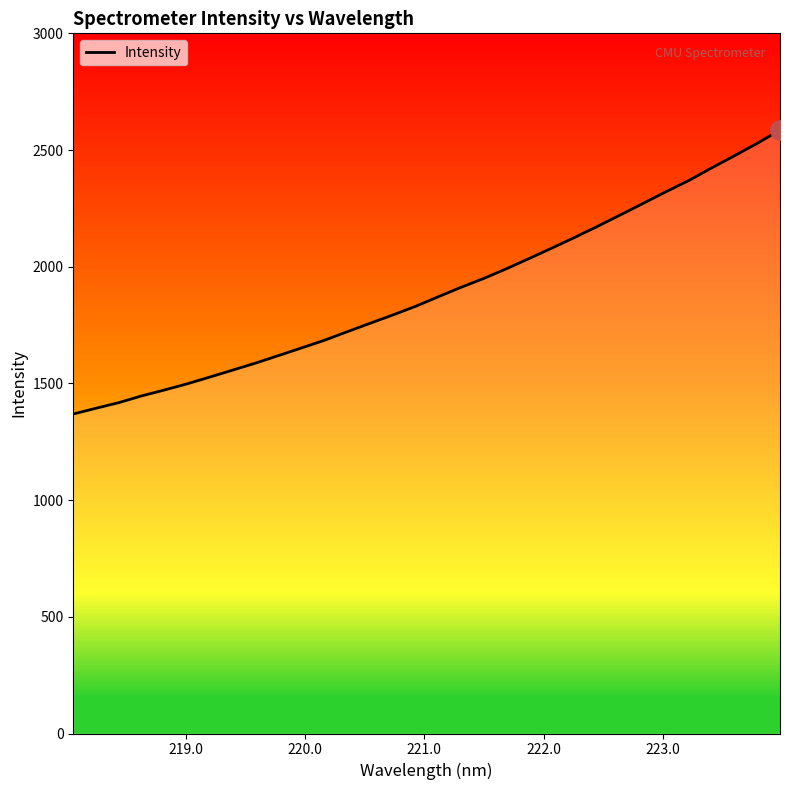

What is the highest value of the Intensity series?

2585.2